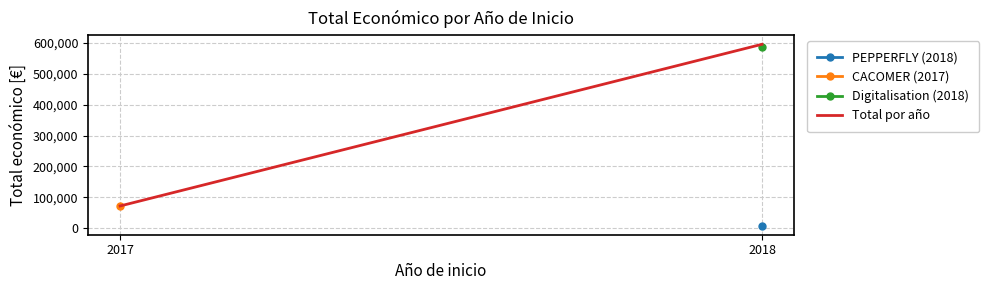

Reading left to right, list all the values displayed in this chart.

71800	596106